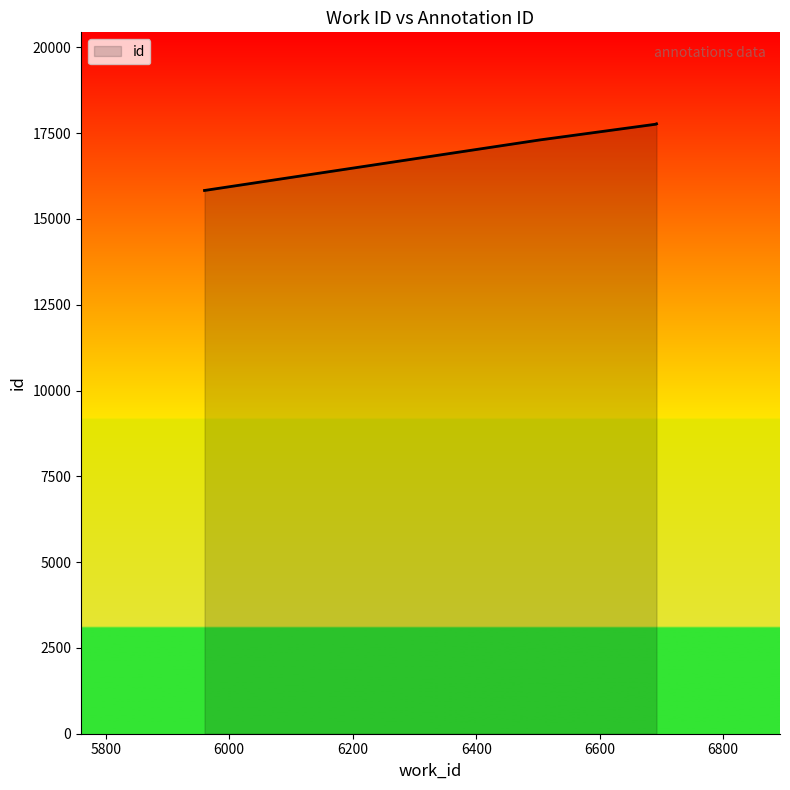

What is the value of the 5th point from the left?

17771